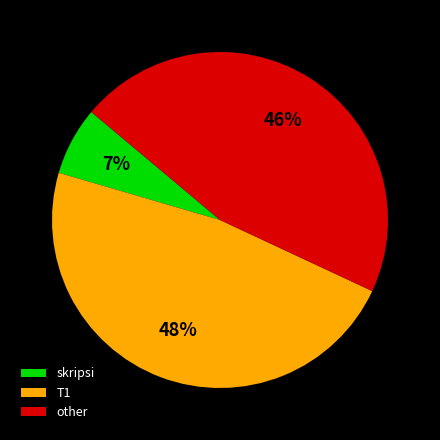

Combined, do other and skripsi account for over 50%?

Yes